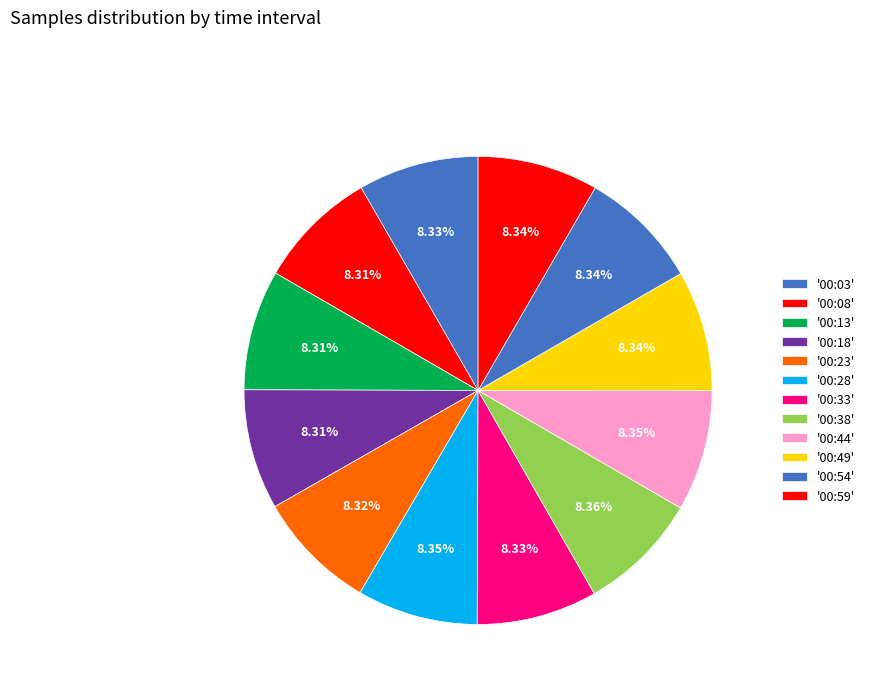

How many slices are in this pie chart?

12